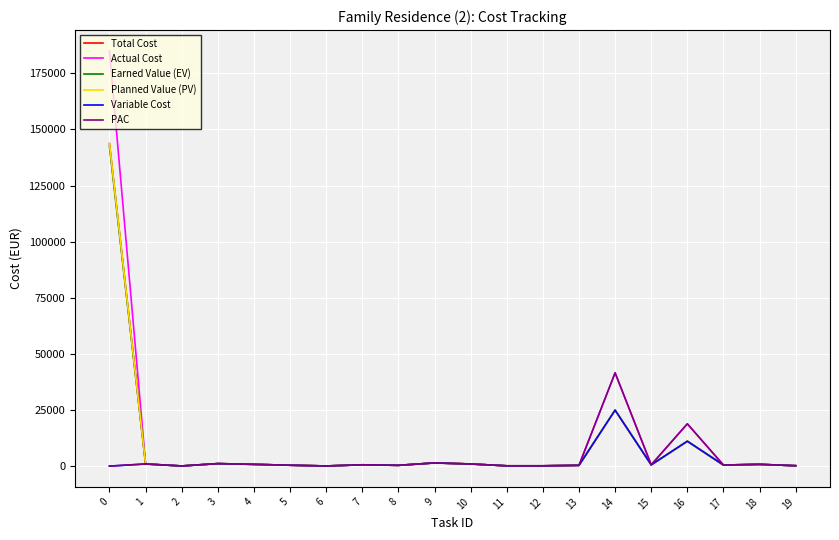

True or false: Total Cost and Variable Cost cross at least once.

False